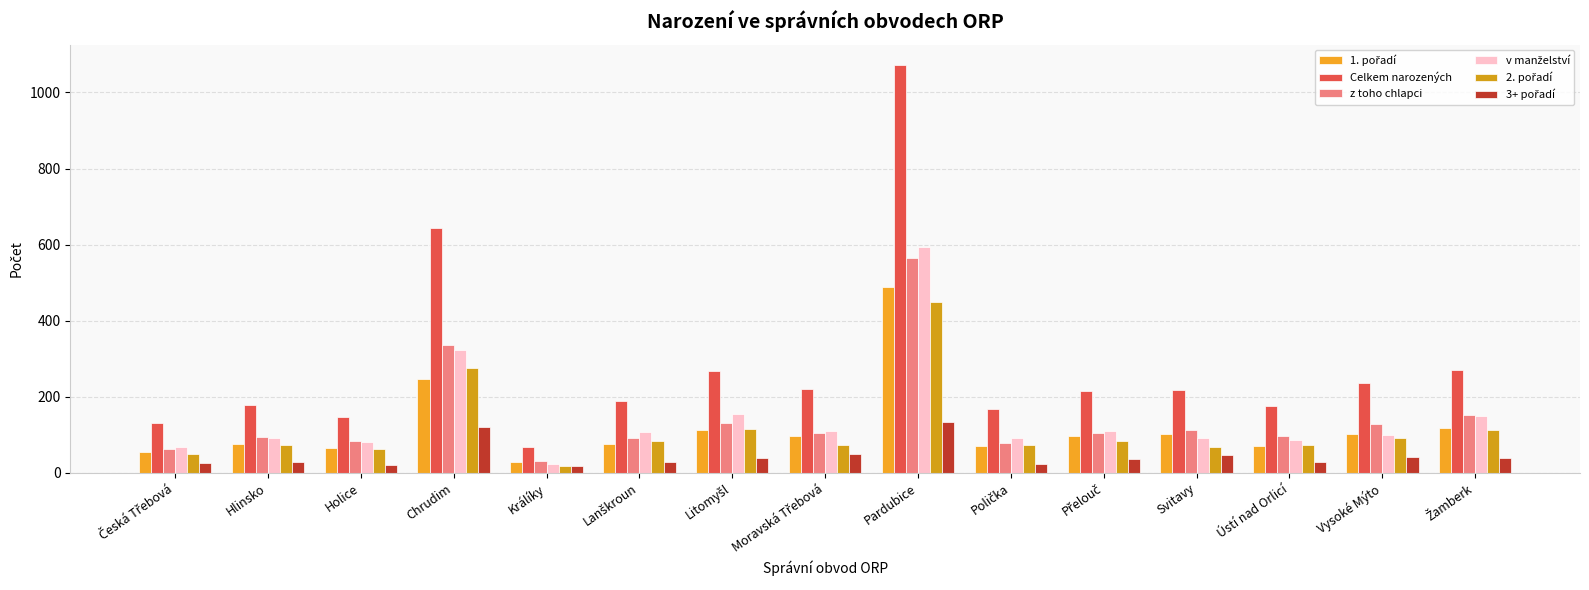

Is it true that v manželství equals 295 at Pardubice?

False